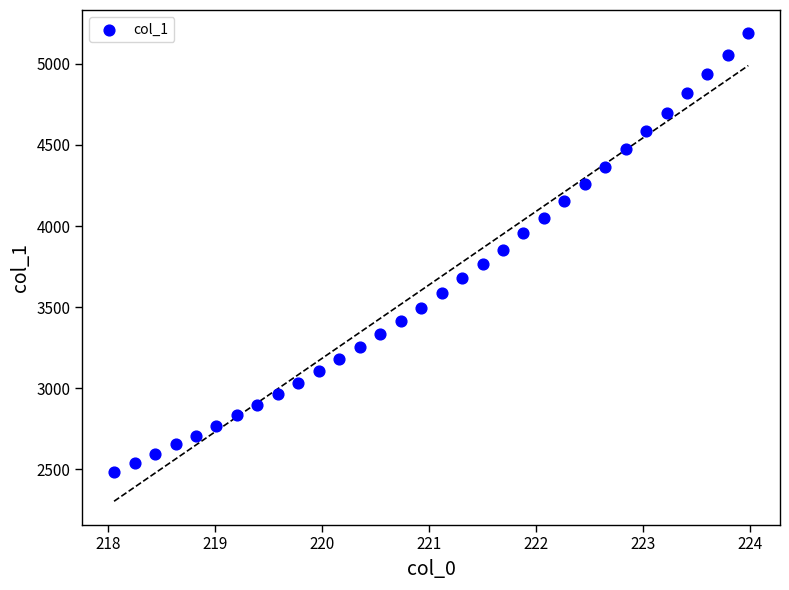

What is the range of Y values (max minus min)?

2703.8